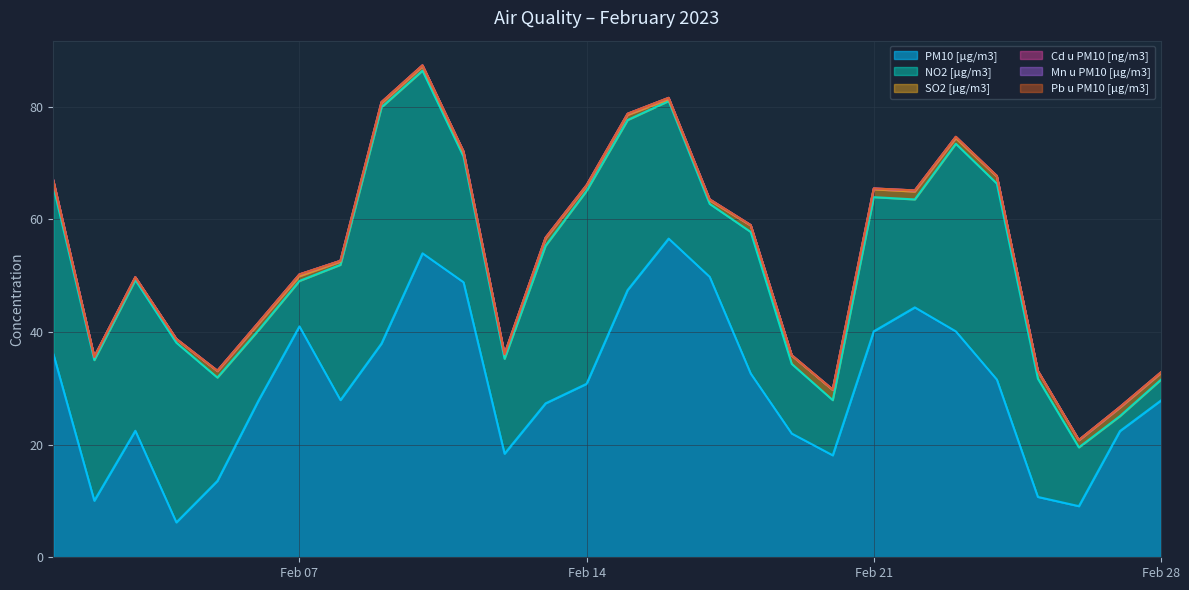

What is the value of the NO2 [µg/m3] point at the 10th from the left?

32.4